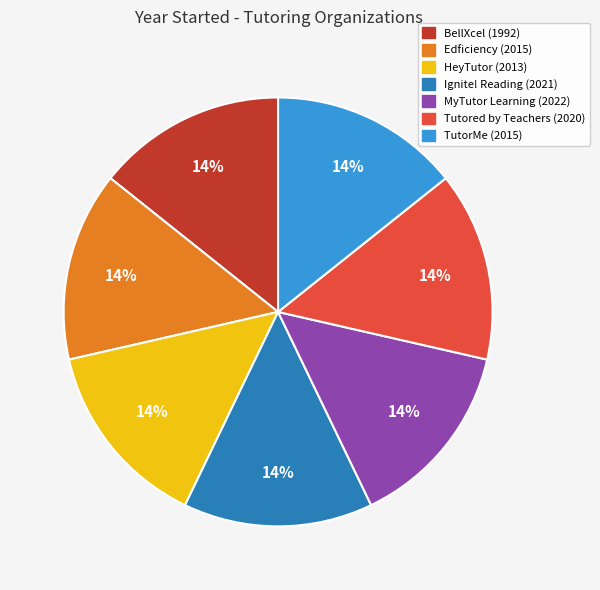

To the nearest percent, what is the average slice percentage?

14%